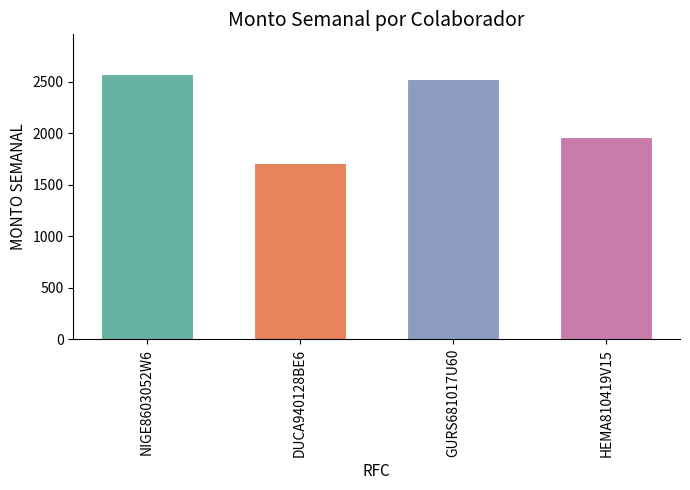

Reading left to right, transcribe all the data shown in this chart.

2573.2	1712.0	2522.9	1967.8